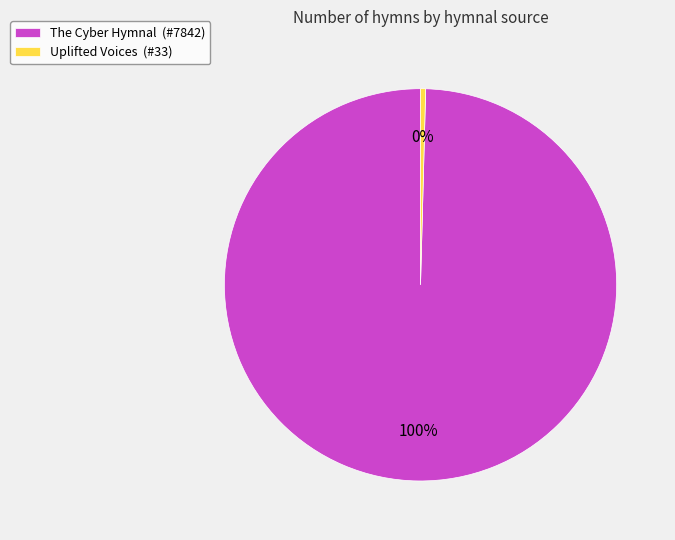

How many segments does this pie chart have?

2